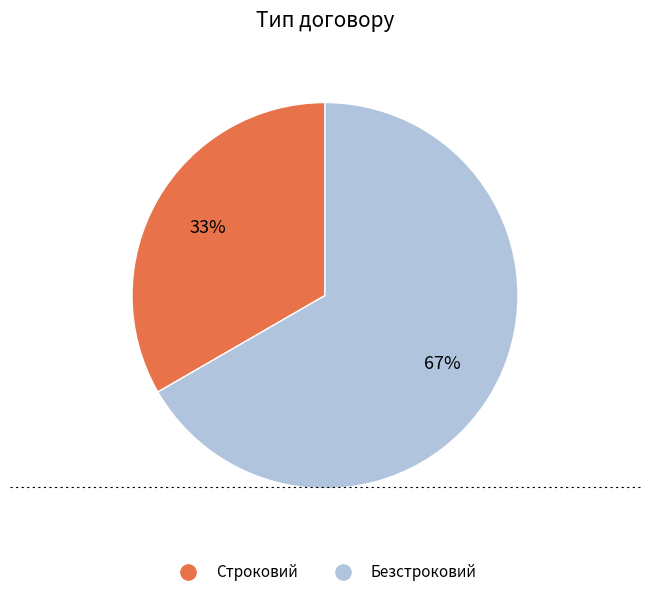

True or false: Безстроковий accounts for 67% of the total.

True